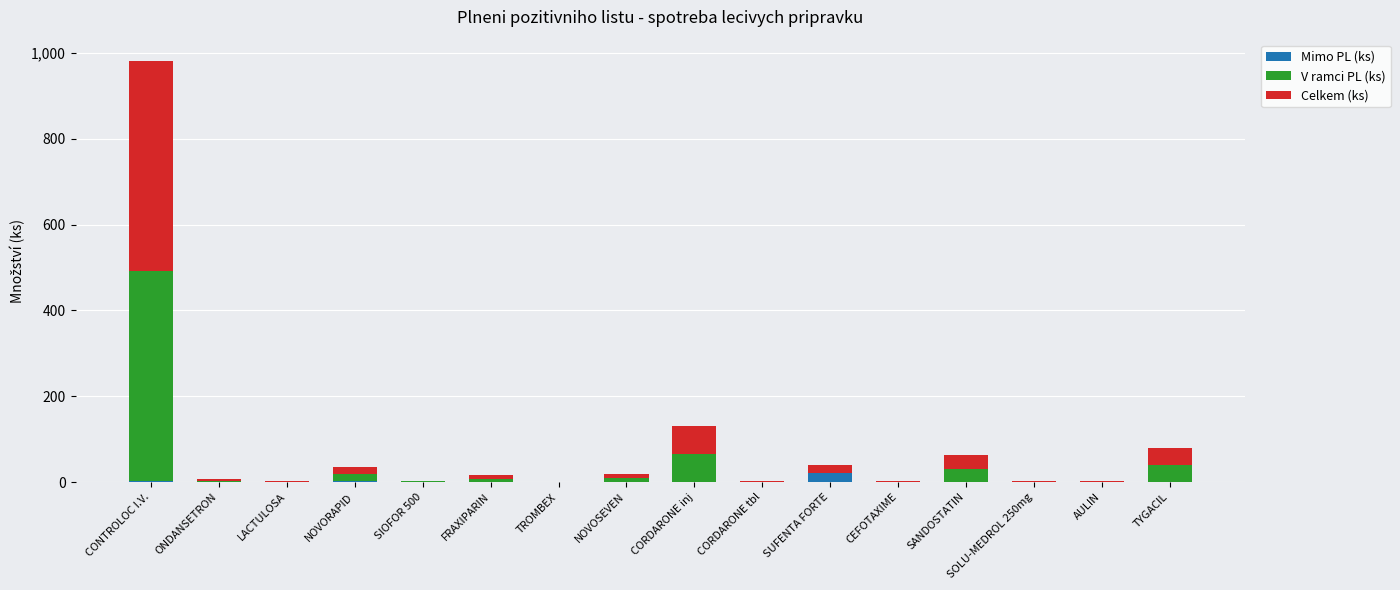

At which category is the sum across all series the highest?

CONTROLOC I.V.